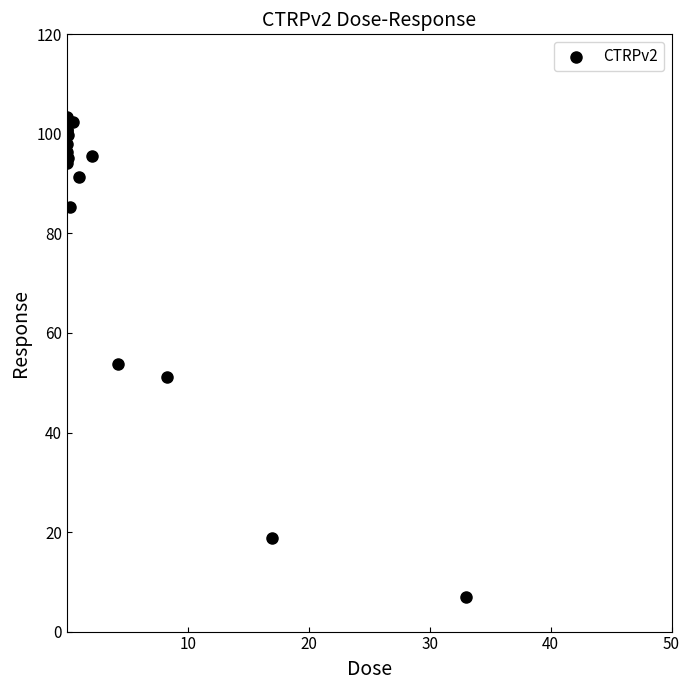

What Y value in the scatter plot is closest to 55?

53.8